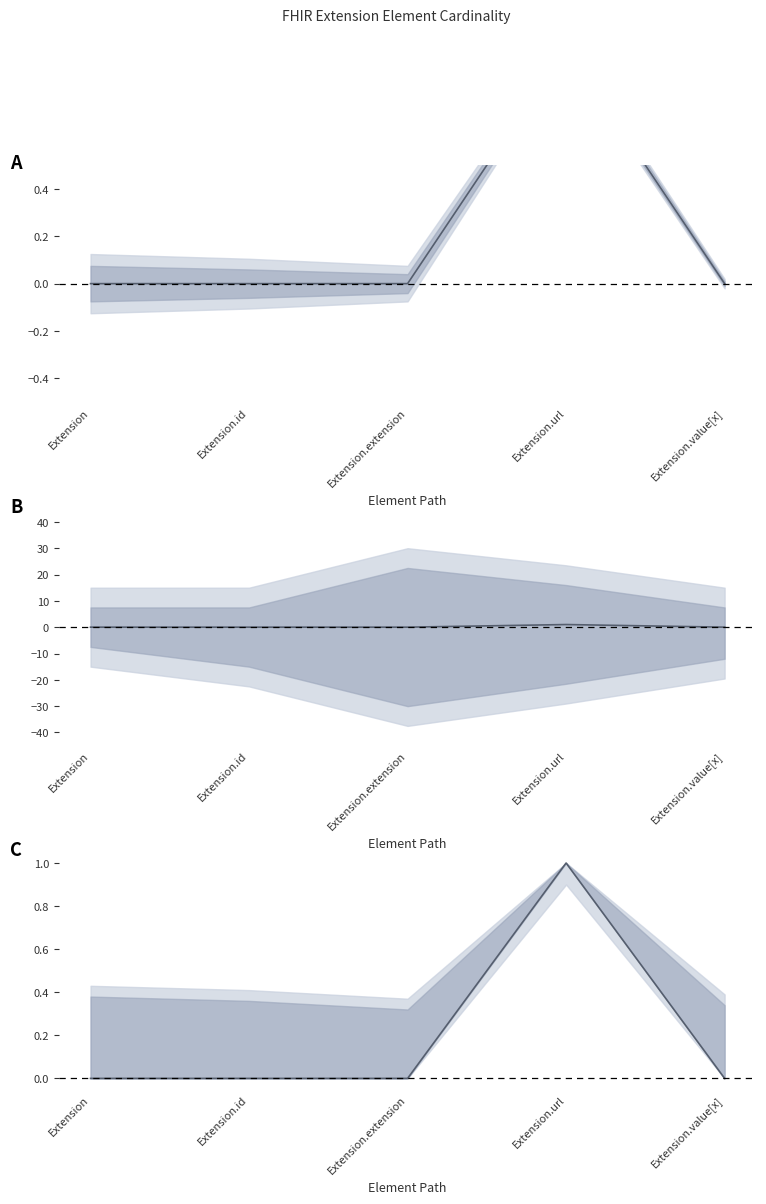

The Base Min series shows 0 at Extension.extension. True or false?

True